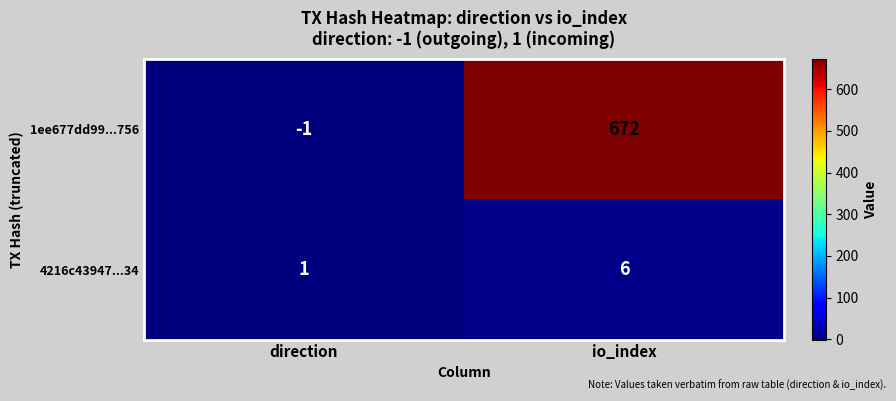

The value of 4216c43947...34 at io_index is 6. True or false?

True